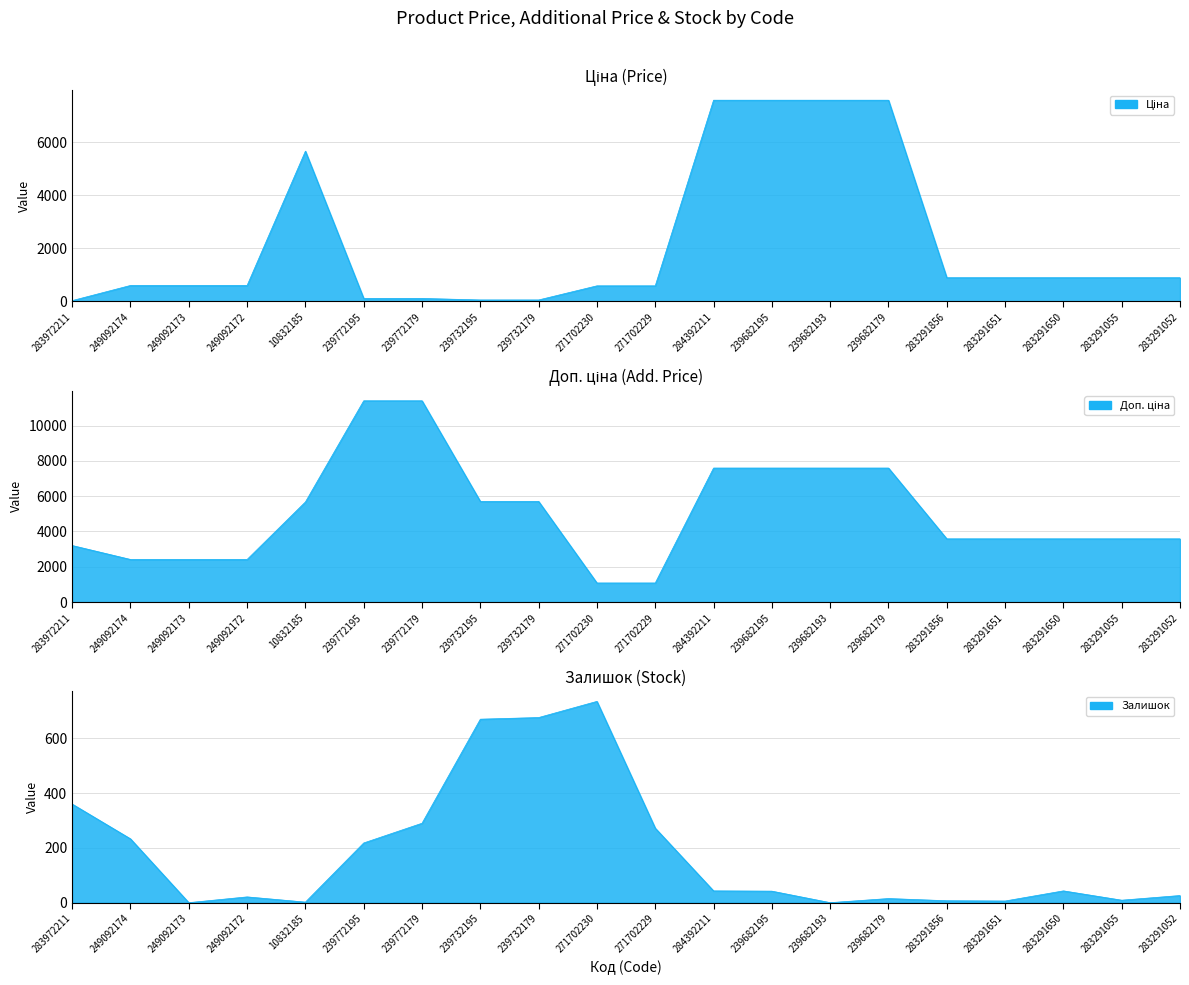

Is the value of Доп. ціна at 239732179 greater than the value of Ціна at 283291650?

Yes